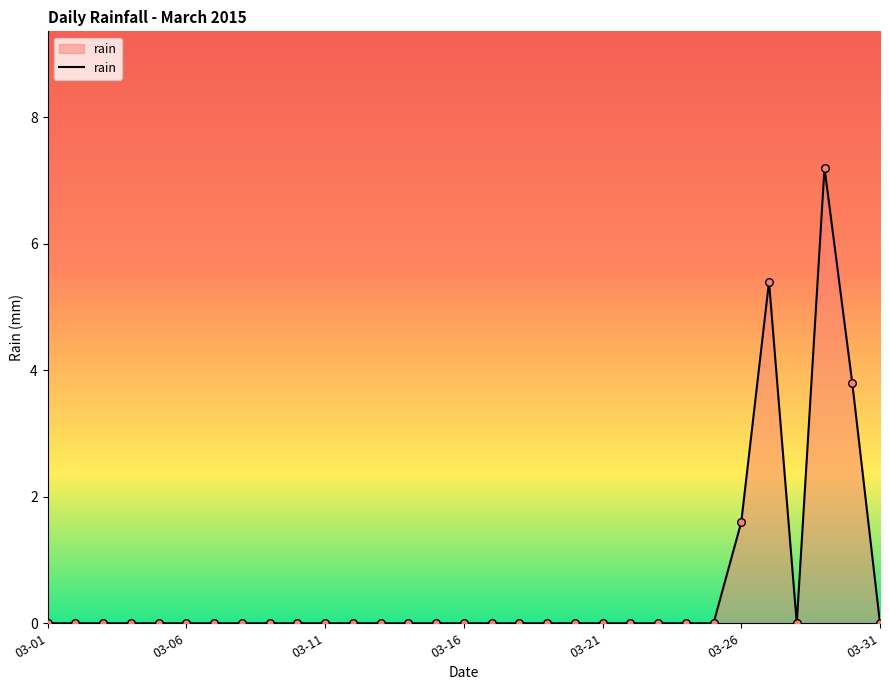

What is the difference between the maximum and minimum values?

7.2